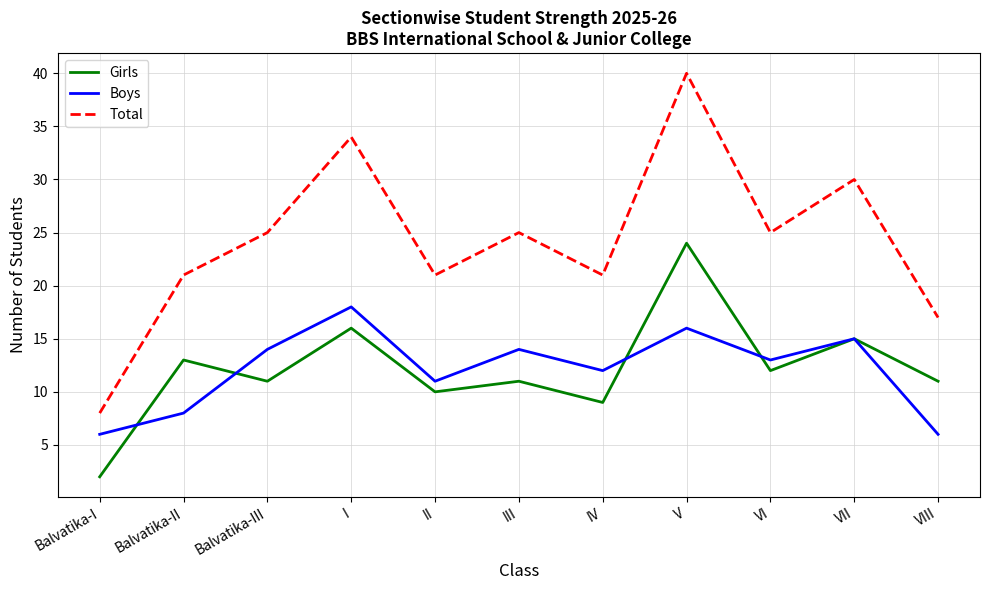

Reading left to right, what are all the values shown in this chart?

Girls: 2	13	11	16	10	11	9	24	12	15	11
Boys: 6	8	14	18	11	14	12	16	13	15	6
Total: 8	21	25	34	21	25	21	40	25	30	17